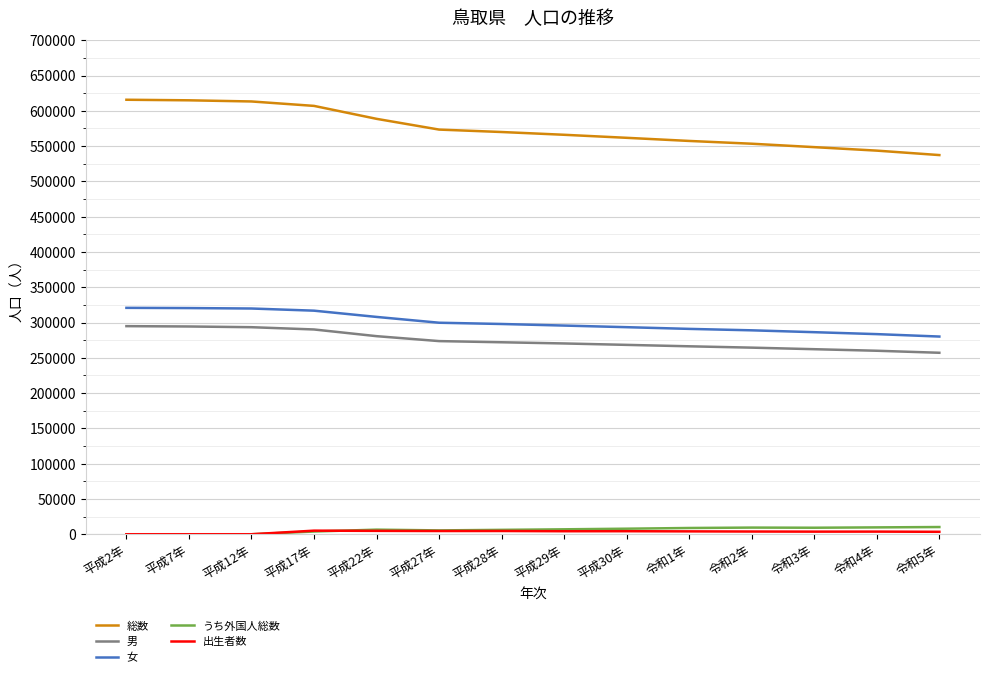

True or false: うち外国人総数 and 女 intersect in this chart.

False